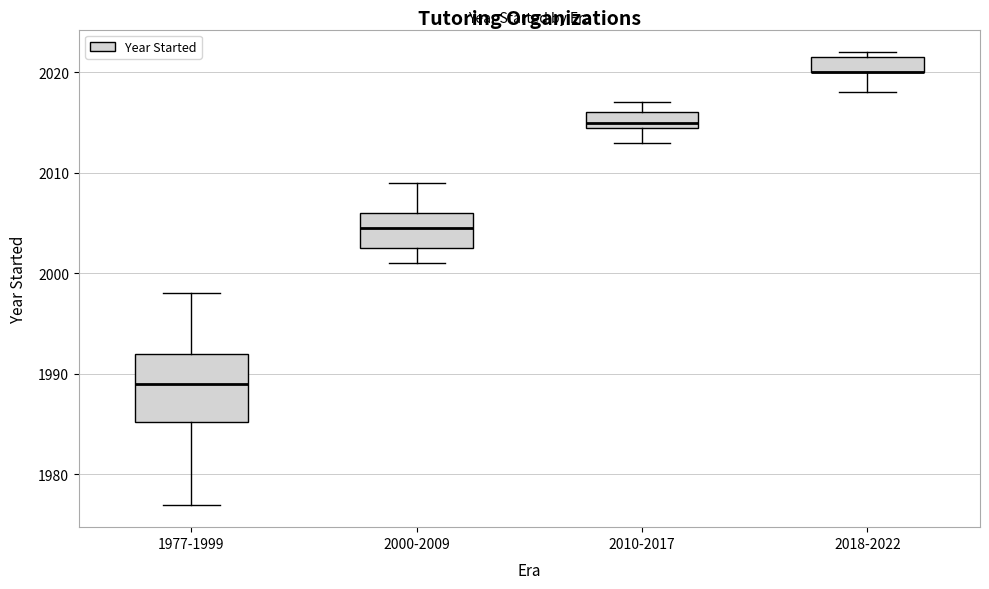

Where does the lower whisker of the box for 2010-2017 end on the y-axis? The values are not printed on the chart, so give them approximately, as read against the axis.

2013